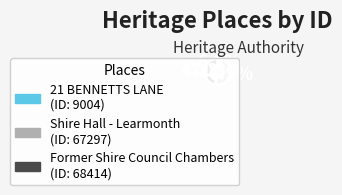

What percentage is the 21 BENNETTS LANE slice, to the nearest percent?

6%